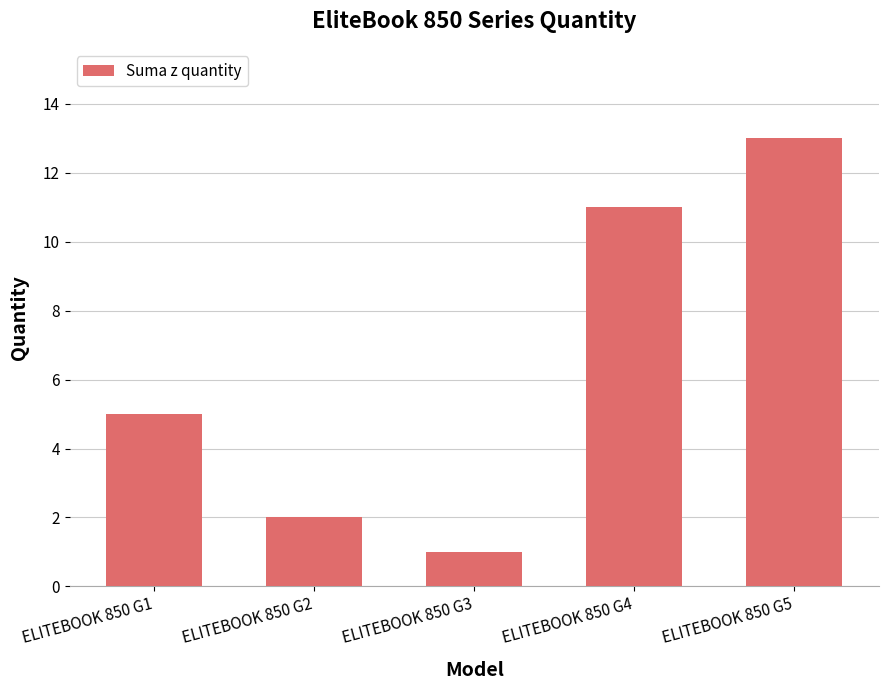

At which category does the chart reach its peak across all series?

ELITEBOOK 850 G5